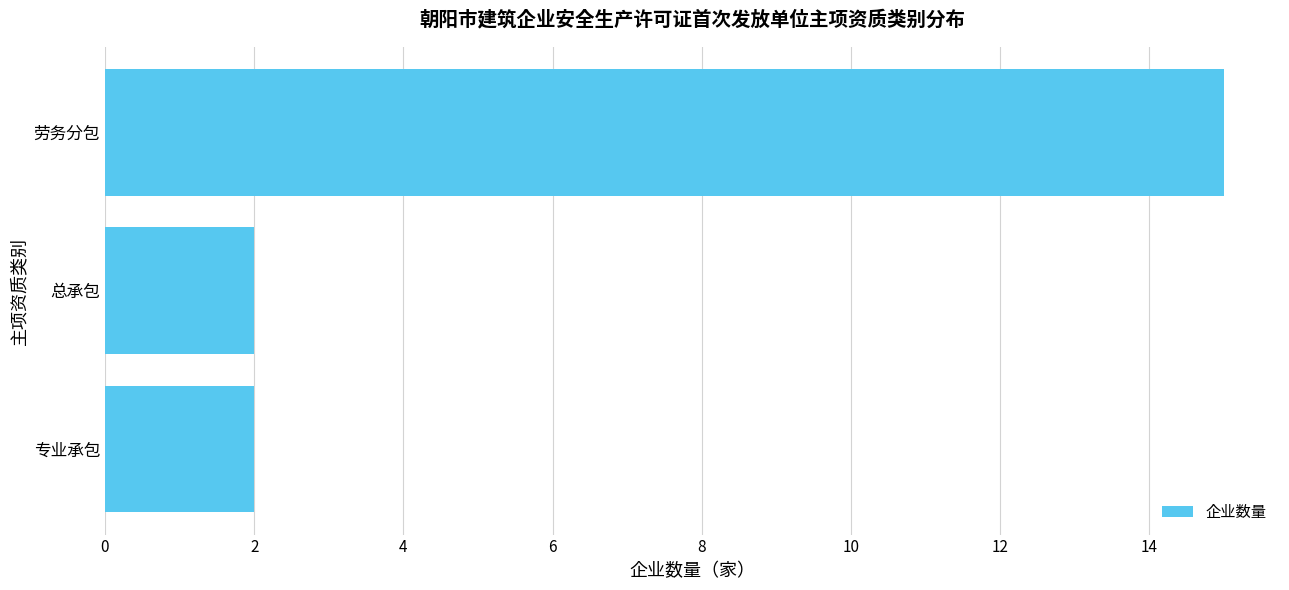

What is the difference between the maximum and minimum values?

13